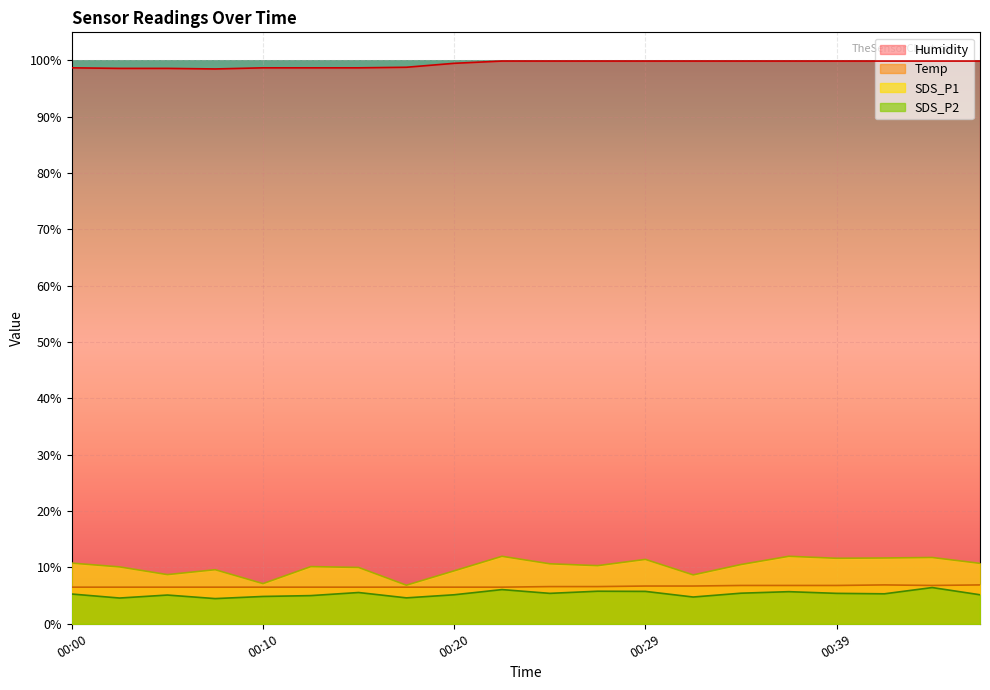

Where is Humidity nearest to the value 99?

00:17